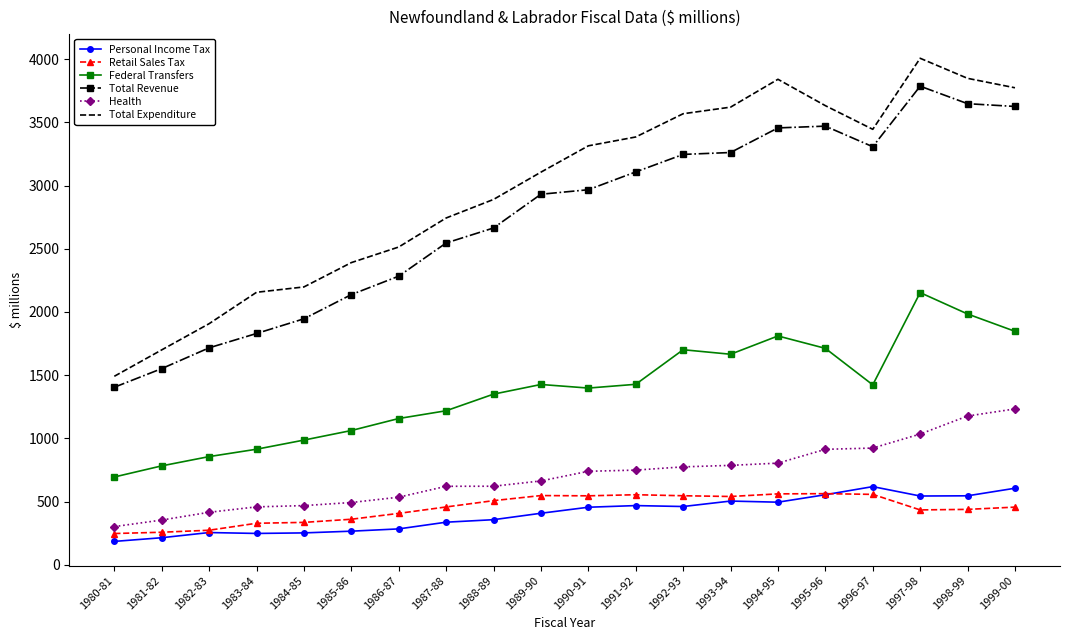

What is the difference between the highest and lowest values at 1982-83?

1652.7